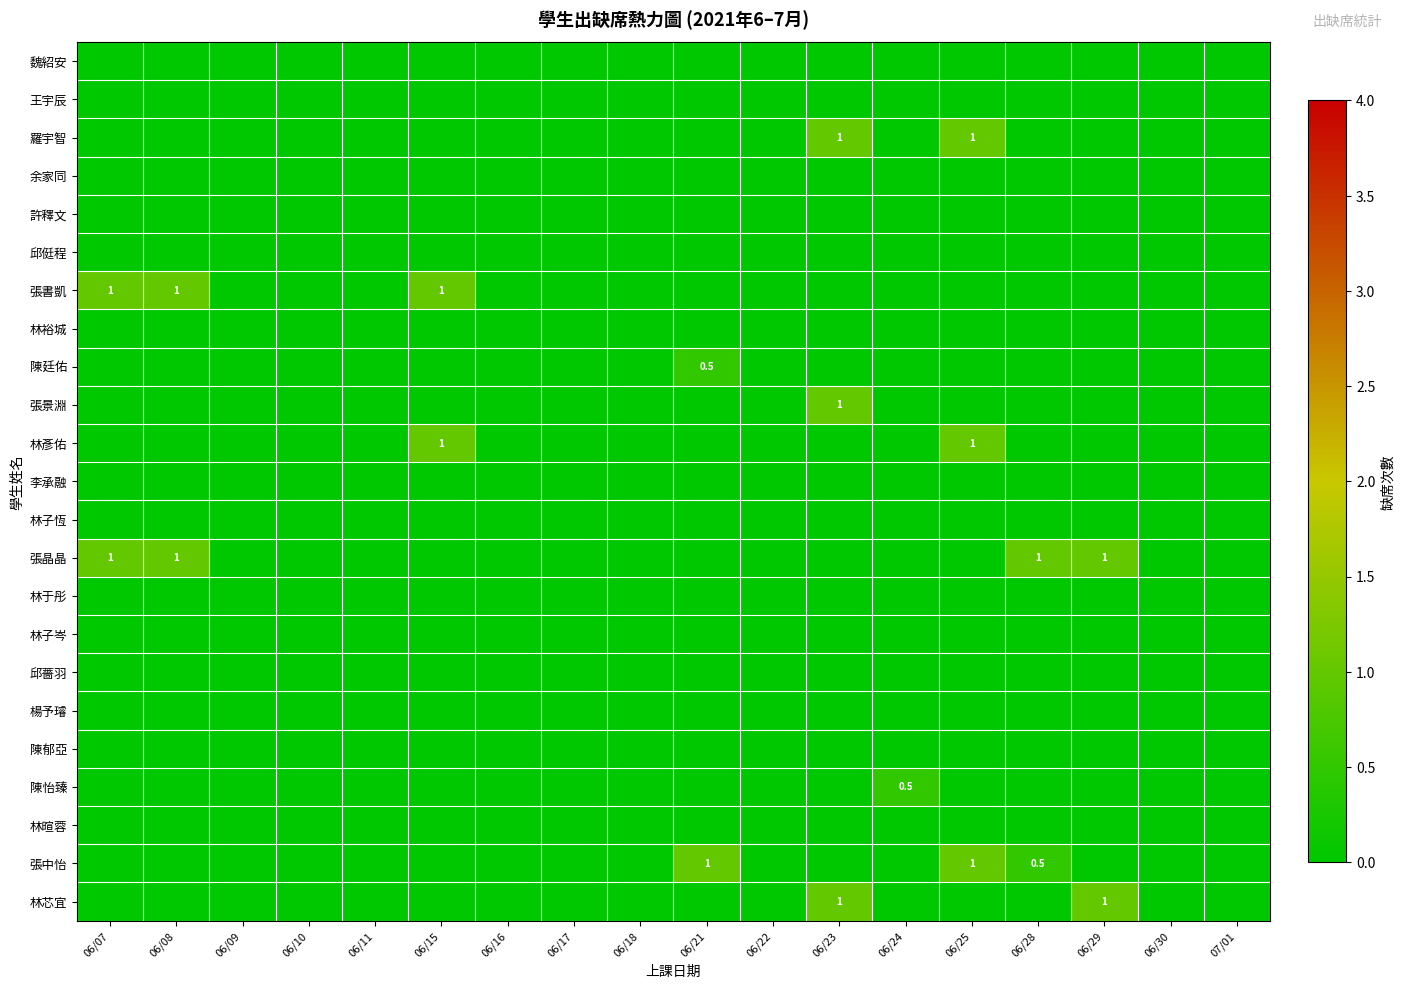

How many categories are shown in the chart?

18